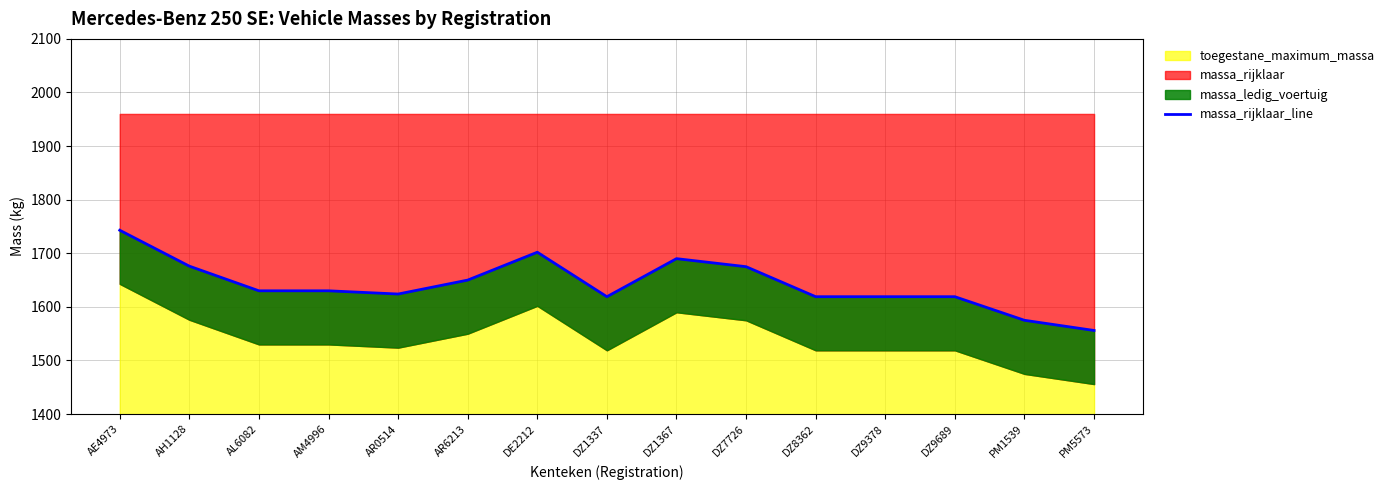

What is the label of the 2nd point from the left?

AH1128